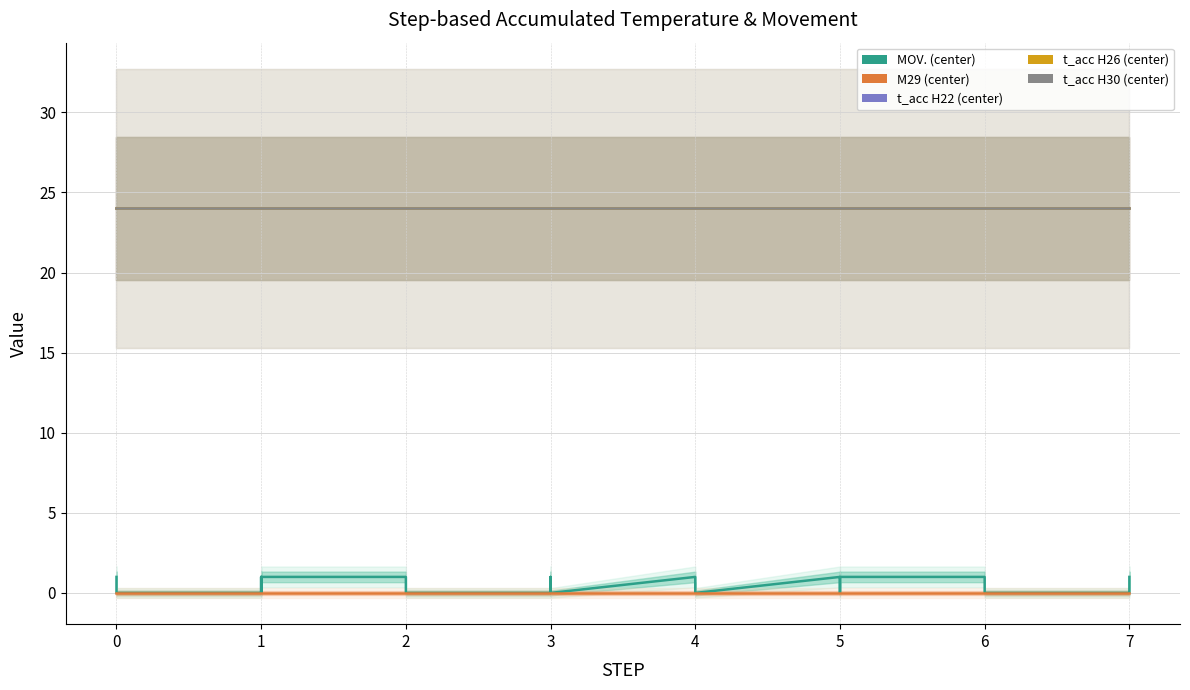

True or false: t_acc_H26 has more than 2 interior local peaks.

False